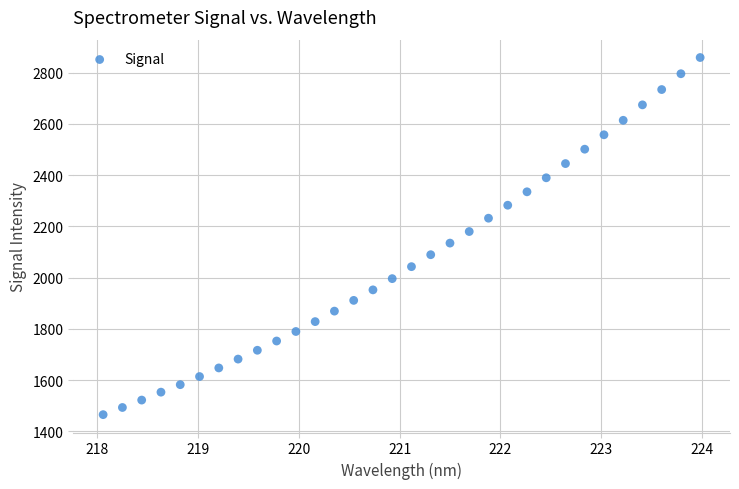

What is the range of X values (max minus min)?

5.9